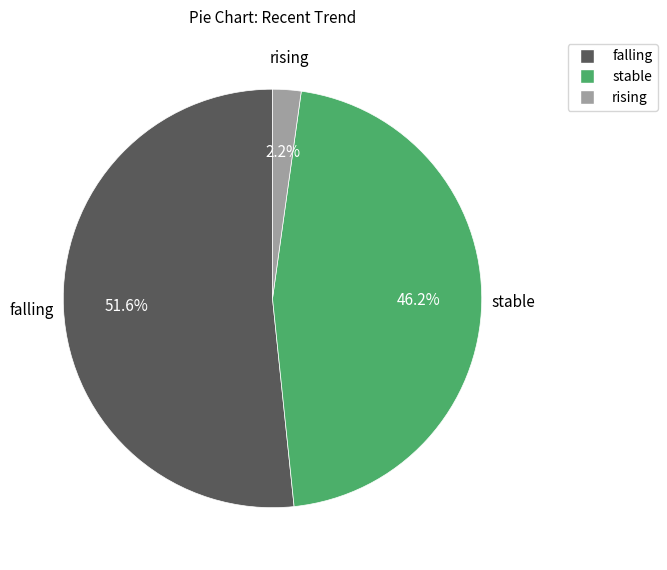

To the nearest percent, what is the average slice percentage?

33%